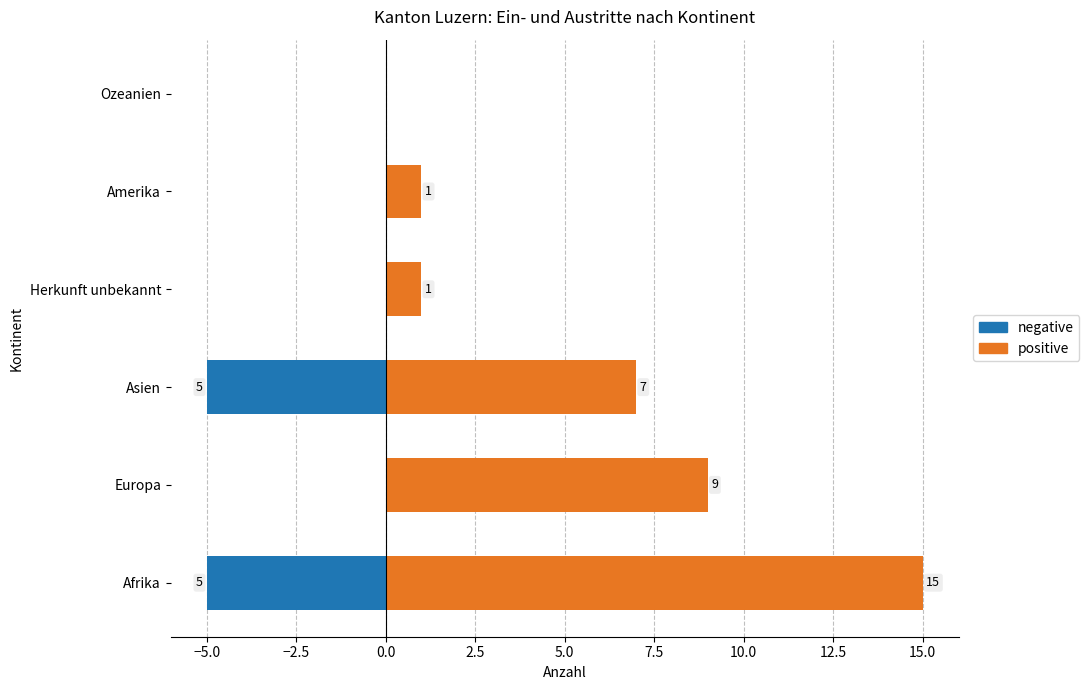

Rank the series by their maximum value, from highest to lowest.

positive, negative